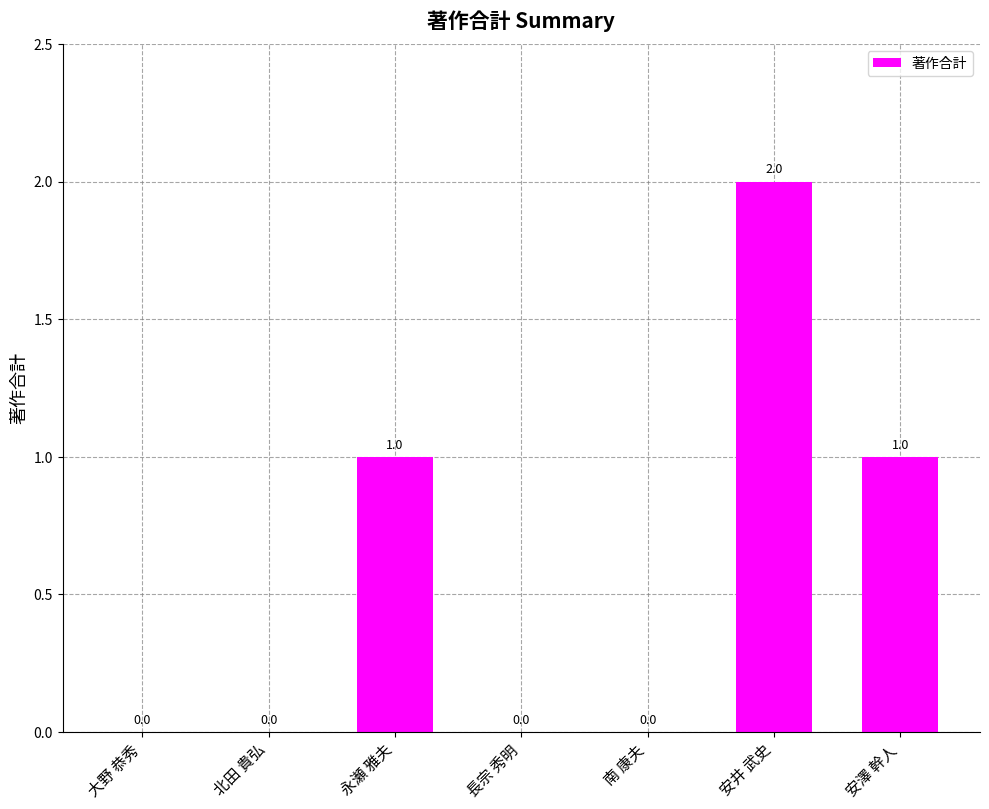

Count the number of data series in this chart.

1